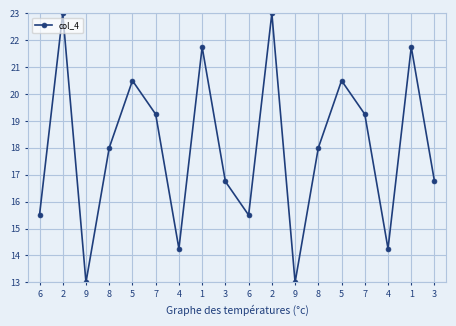

How many categories are shown in the chart?

18